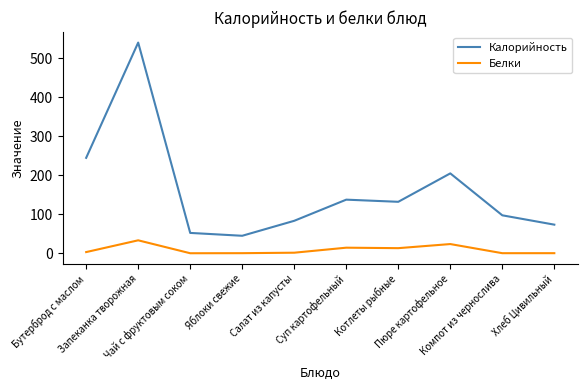

Which series has the largest range (max minus min)?

Калорийность